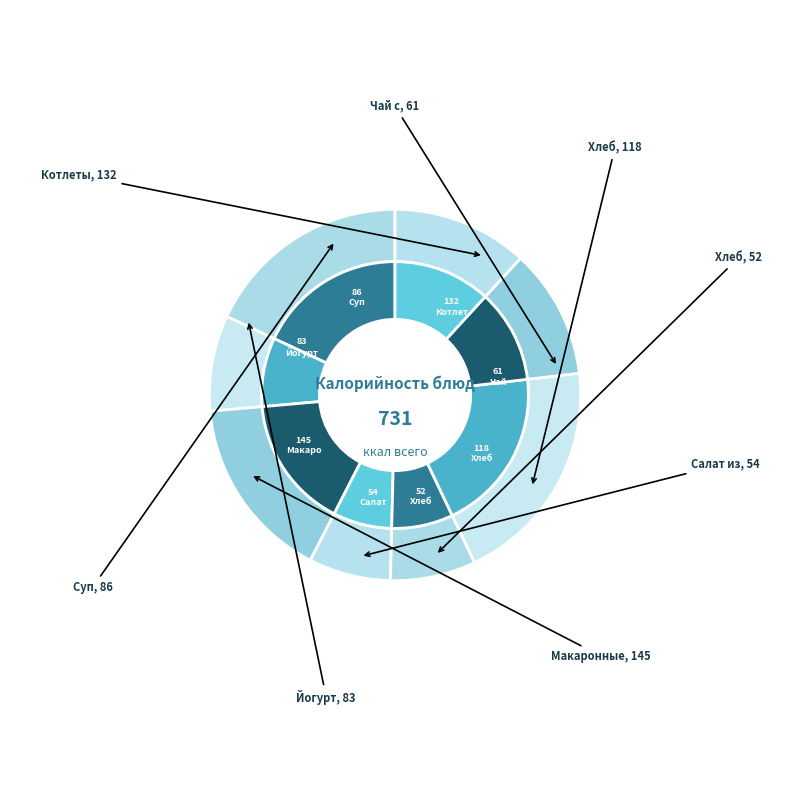

What is the ratio of the value at йогурт to the value at макаронные изделия отварные?

0.6